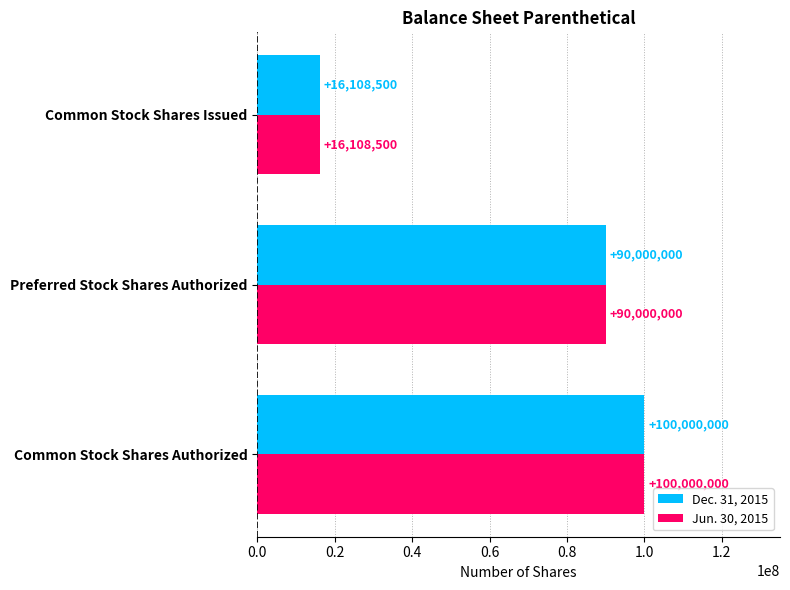

Rank the categories by Jun. 30, 2015 value from highest to lowest.

Common Stock Shares Authorized, Preferred Stock Shares Authorized, Common Stock Shares Issued